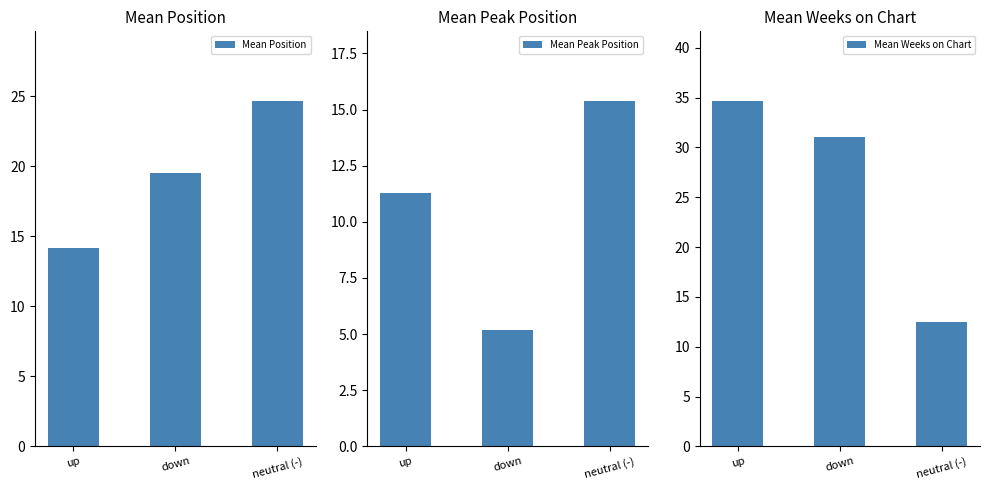

What is the total value across all series at down?

55.7